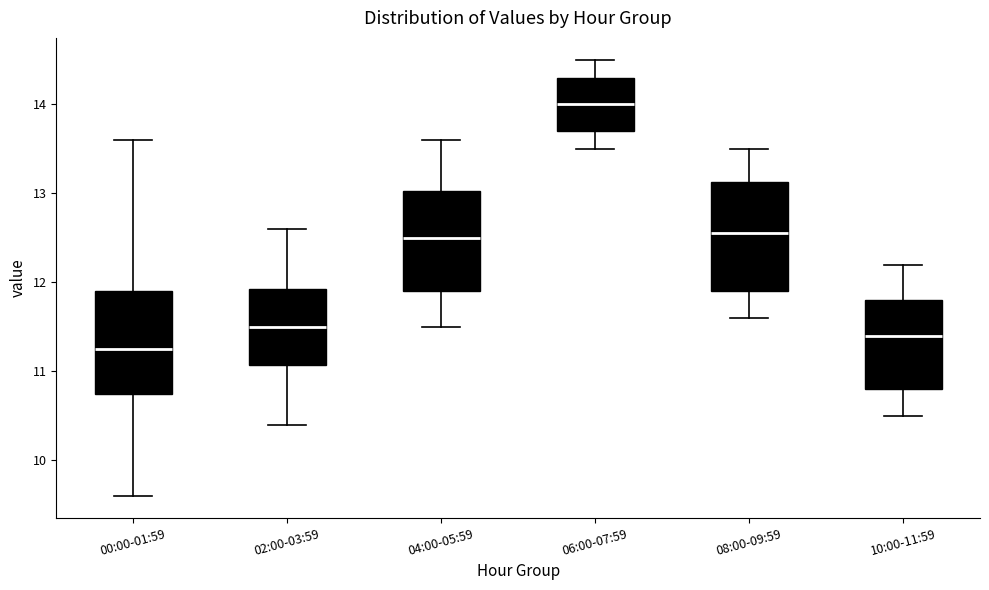

Which box has the highest median line?

06:00-07:59